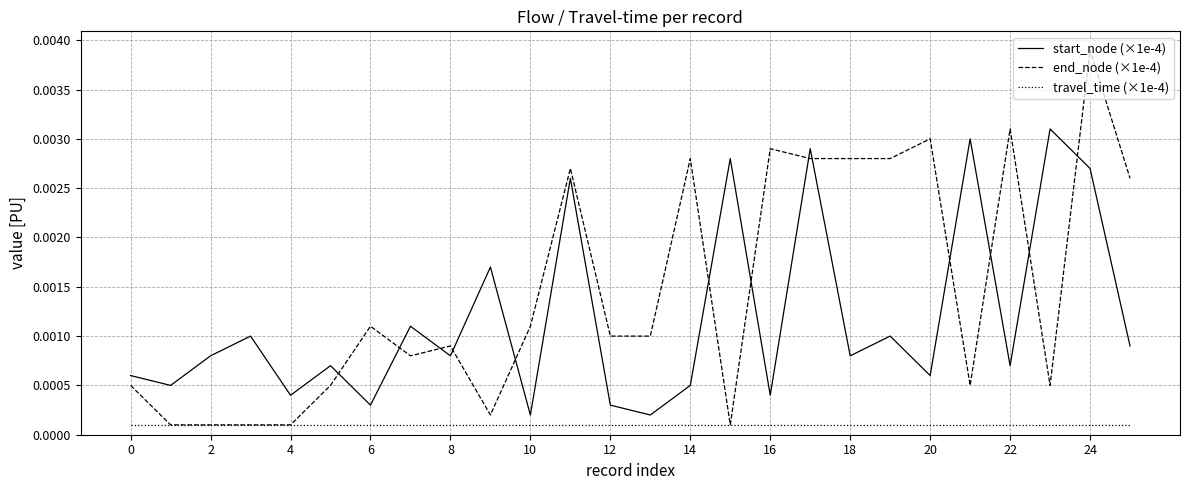

Rank the series by their maximum value, from lowest to highest.

travel_time (×1e-4), start_node (×1e-4), end_node (×1e-4)